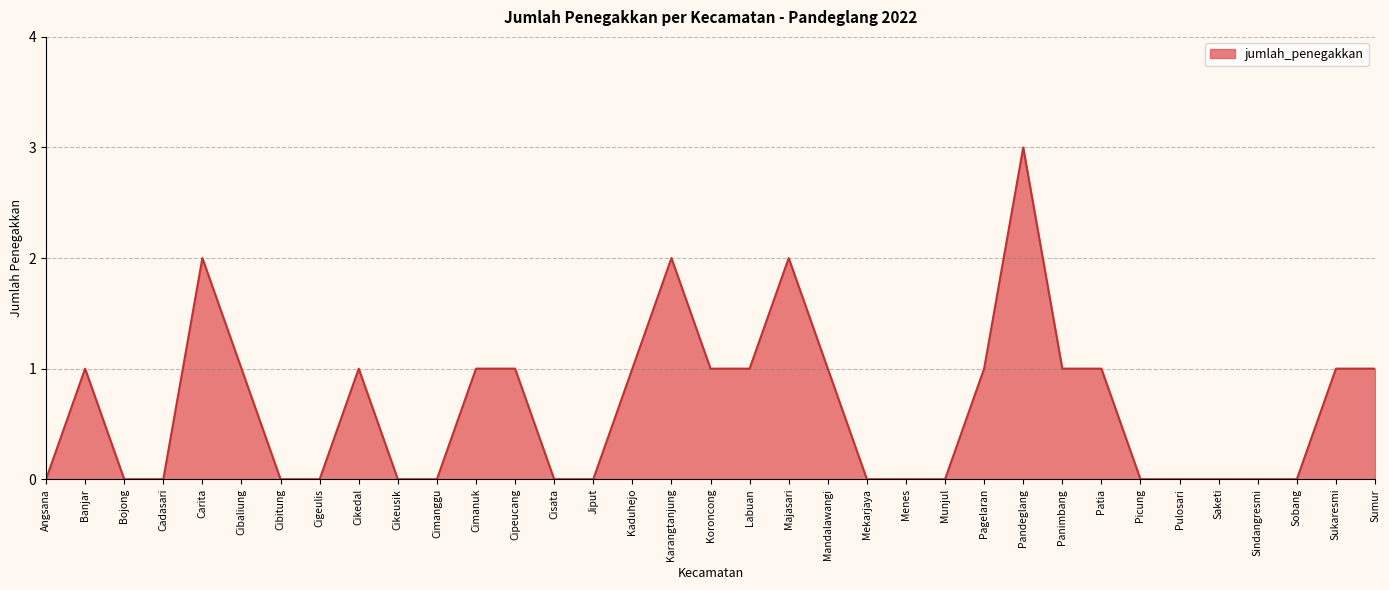

Is it true that the value at Angsana is 0?

True